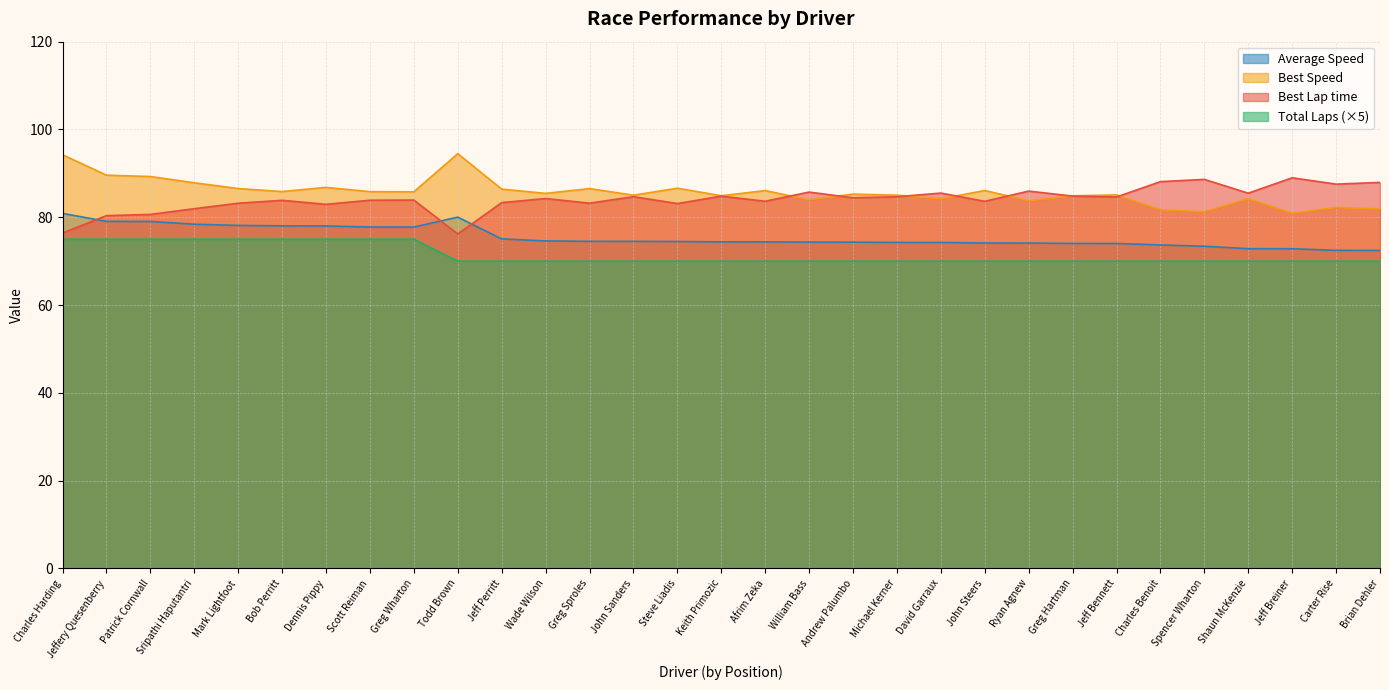

What is the difference between the maximum and minimum values in the Total Laps series?

5.0